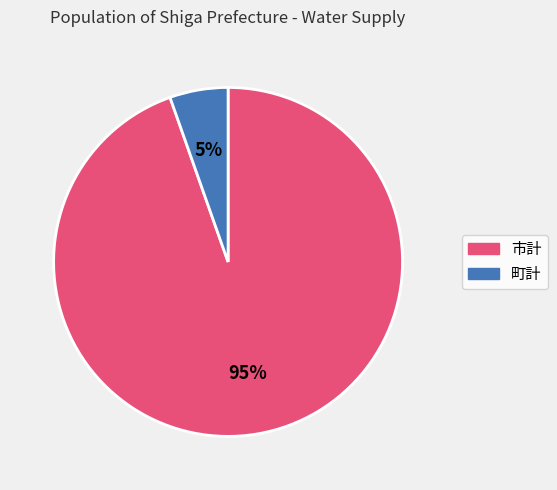

Which has a higher value, 市計 or 町計?

市計